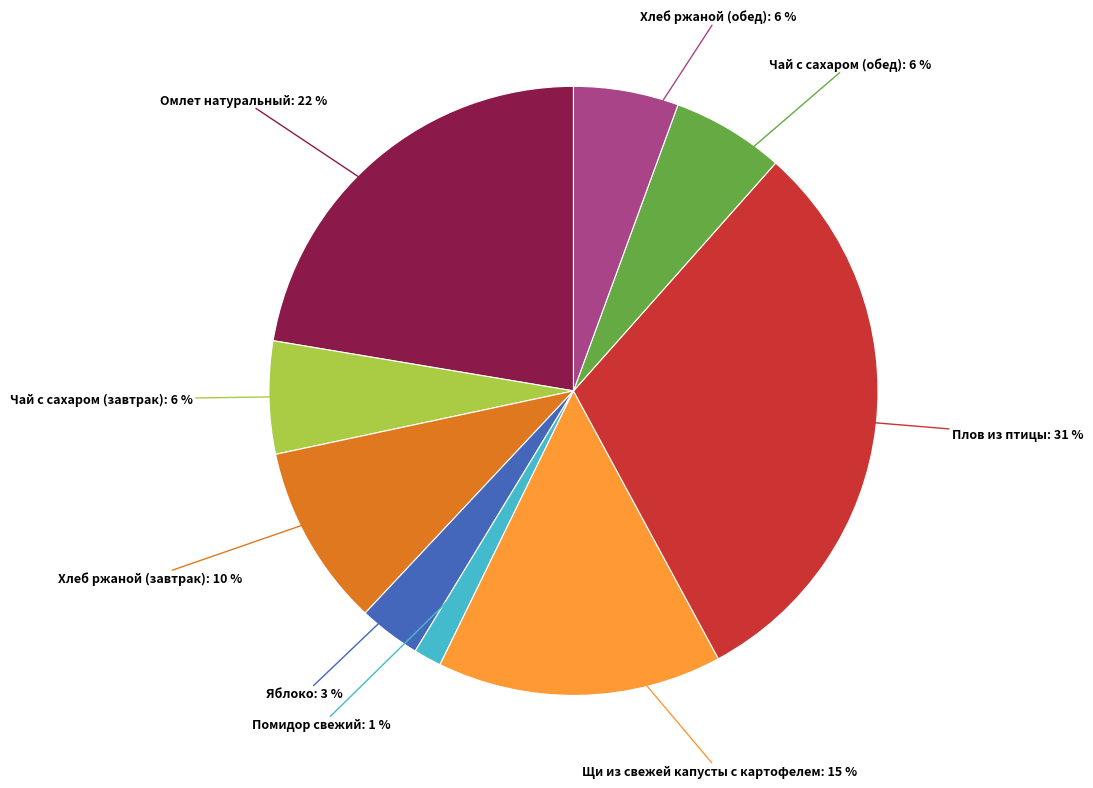

What percentage is the Помидор свежий slice, to the nearest percent?

1%